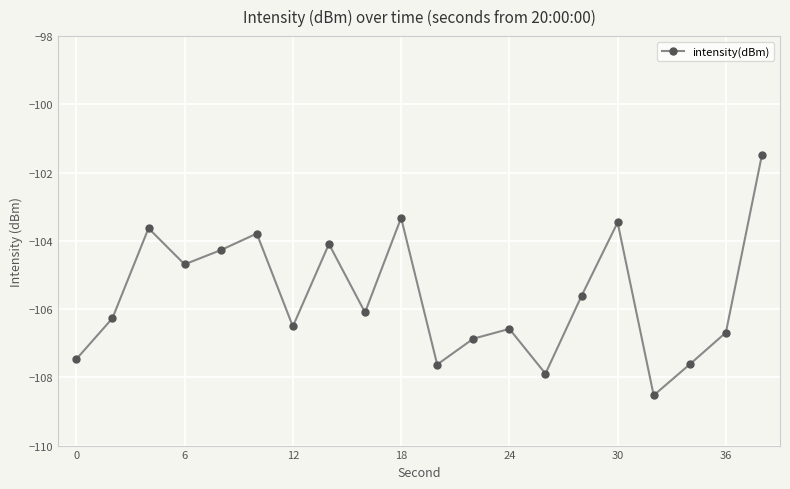

What is the value of the 6th point from the left?

-103.8